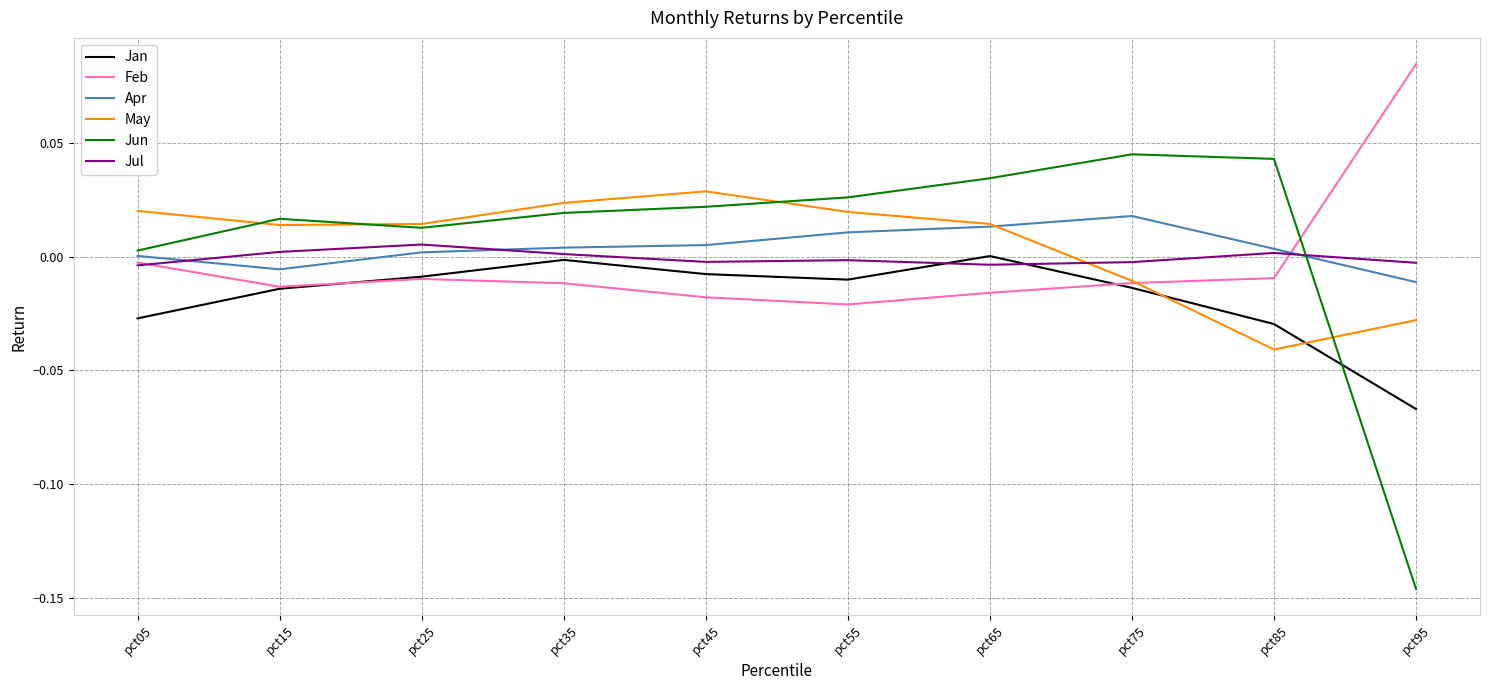

Which category has the highest value across all series?

pct95